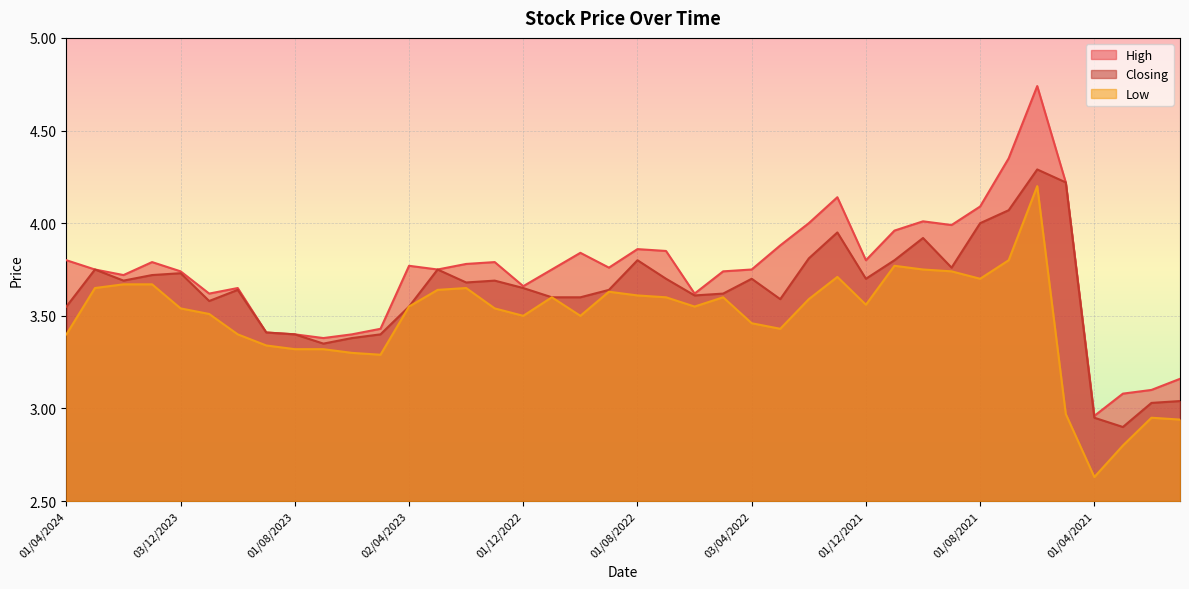

Does the chart display data point markers on the line(s)?

No